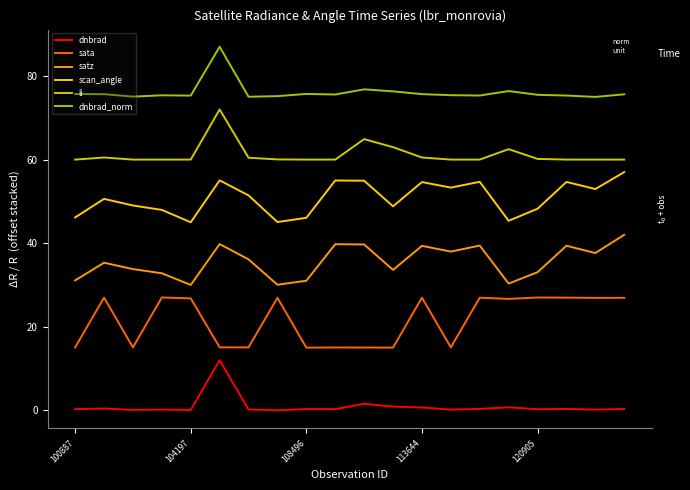

True or false: dnbrad and li cross at least once.

False